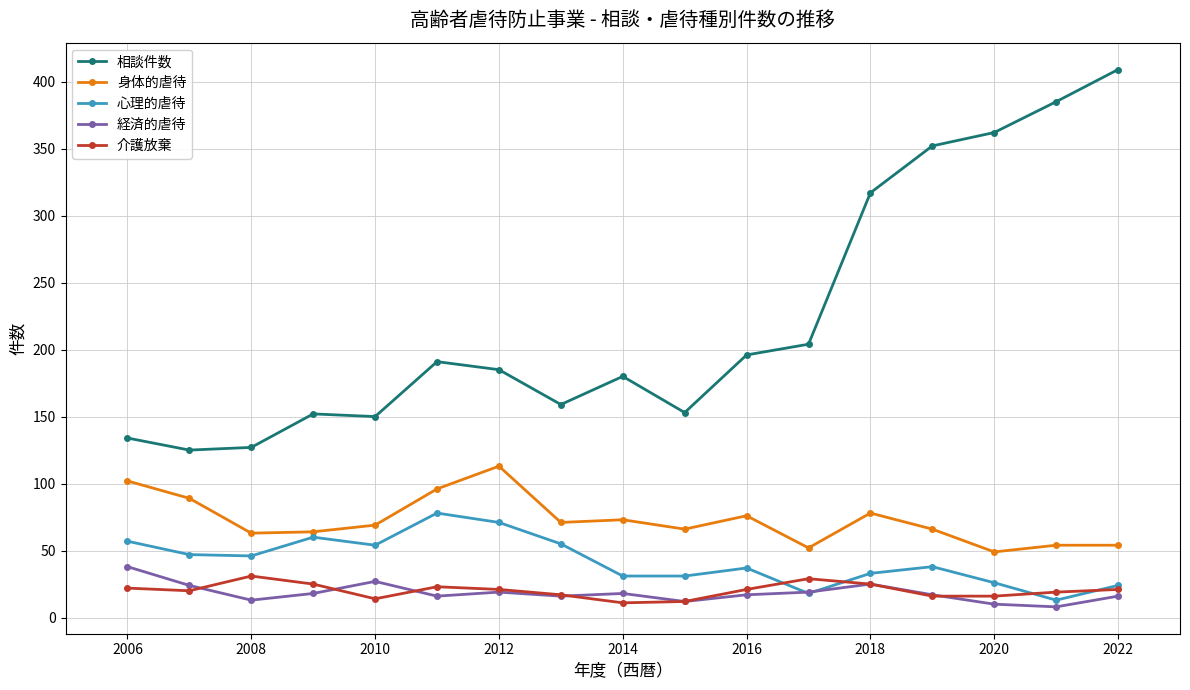

Which series has the largest total across all categories?

相談件数